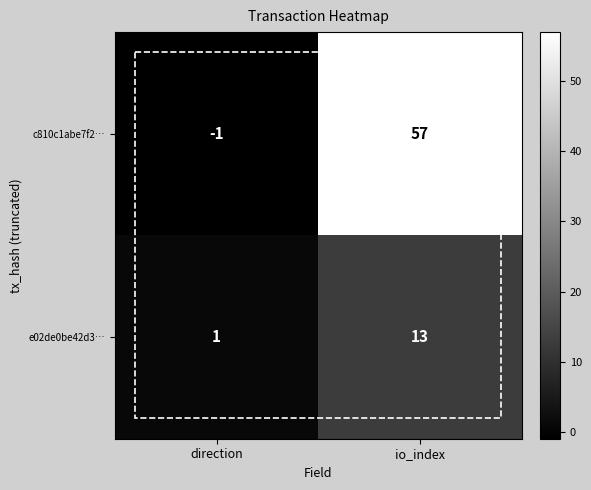

What is the average value of the e02de0be42d3… series?

7